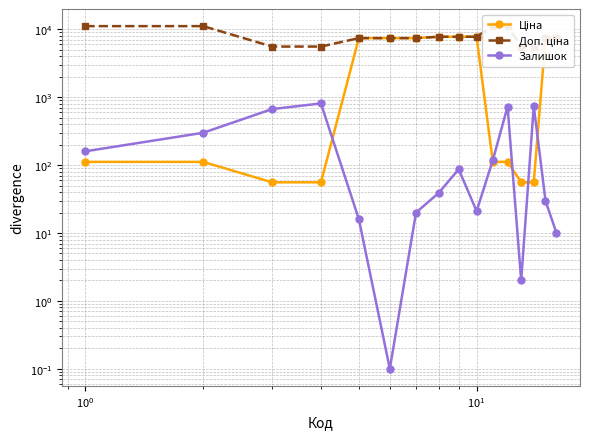

What is the difference between the maximum and minimum values in the Ціна series?

7737.1